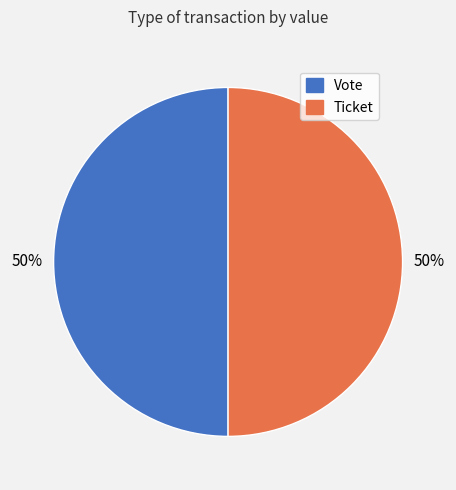

What percentage is the Vote slice, to the nearest percent?

50%